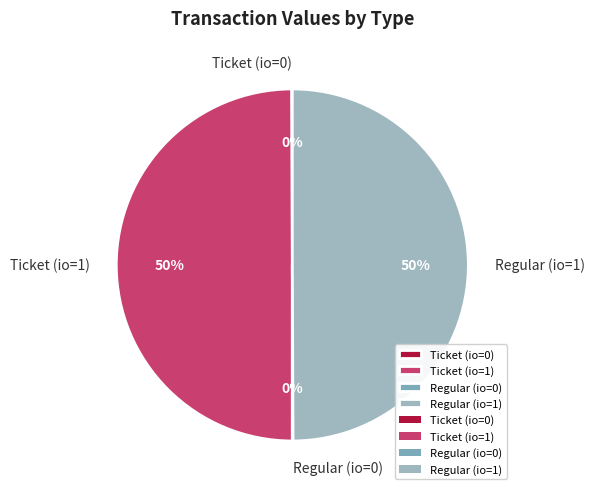

To the nearest percent, what is the difference between the largest and smallest slice percentages?

50%